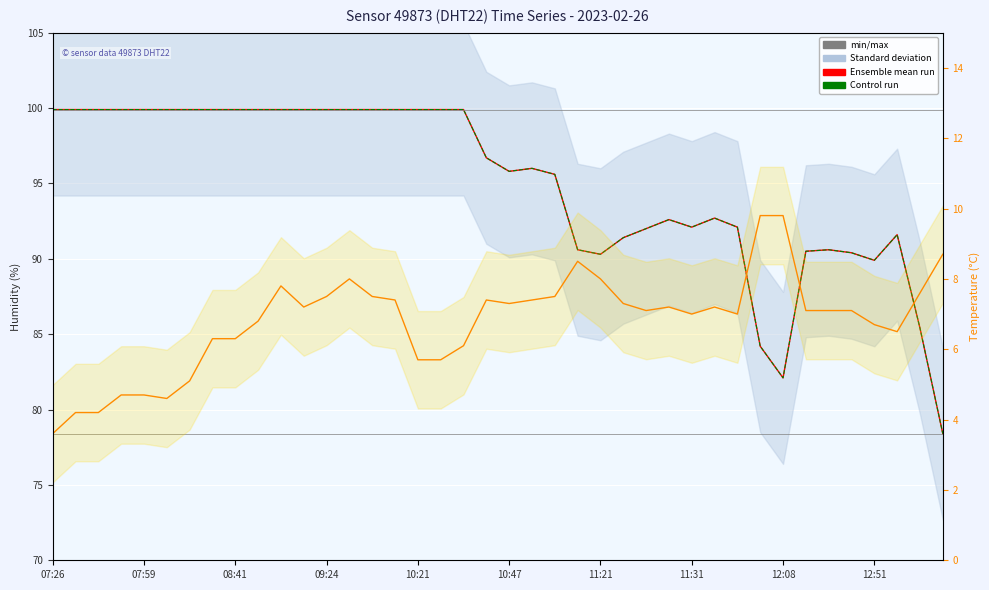

What is the value of the min/max point at the 20th from the left?

99.9